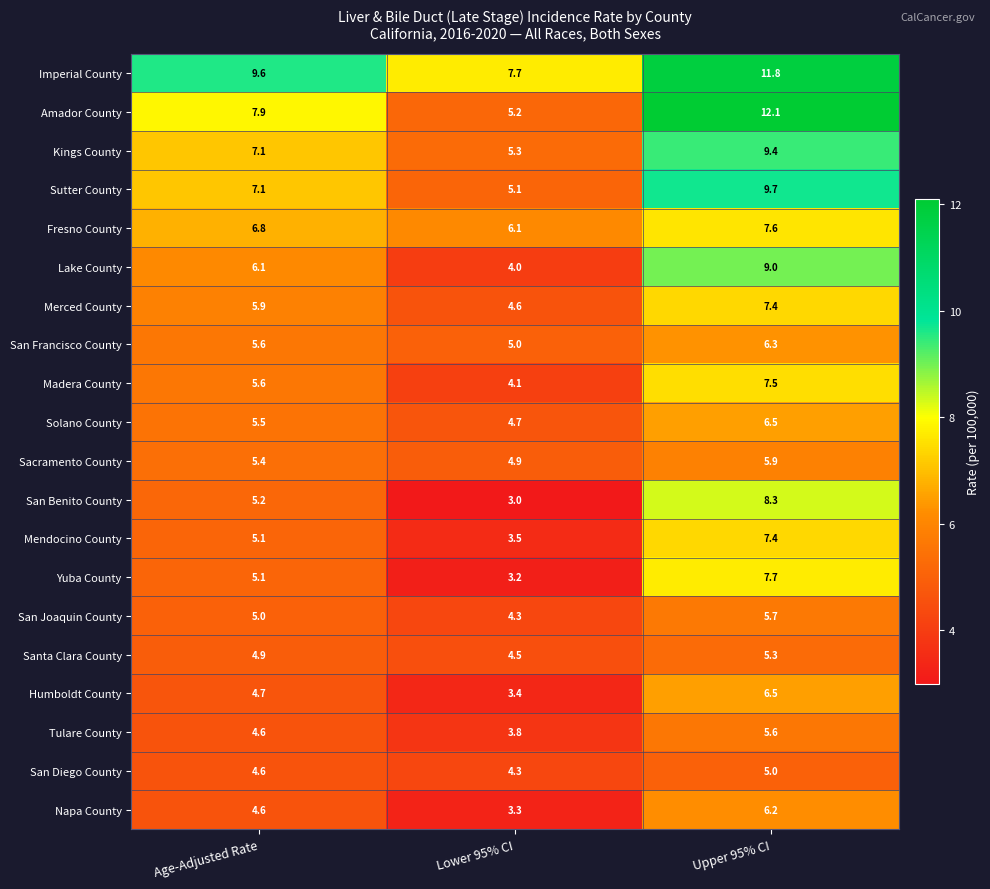

What is the difference between the second highest and minimum values in the Lake County series?

2.1